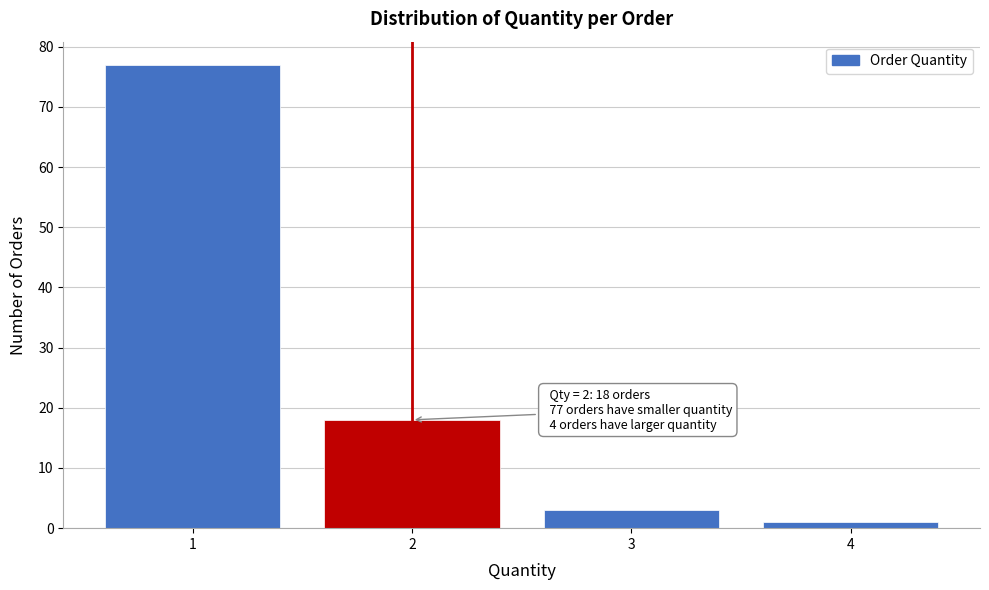

Which range on the x-axis has the tallest bar?

0.5 to 1.5